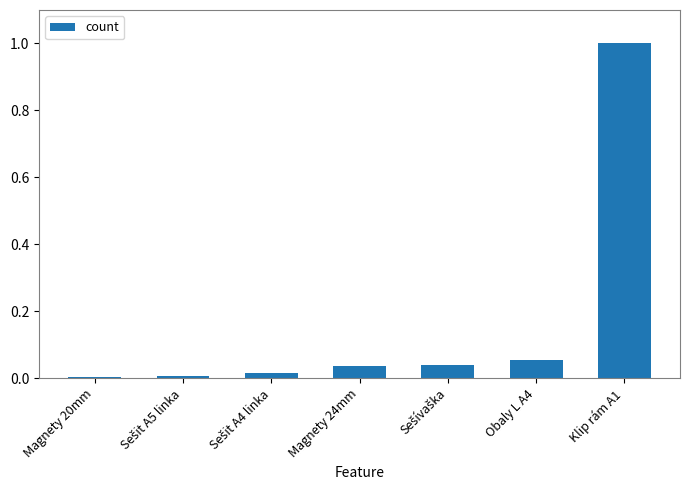

What is the sum of all values?

1.2